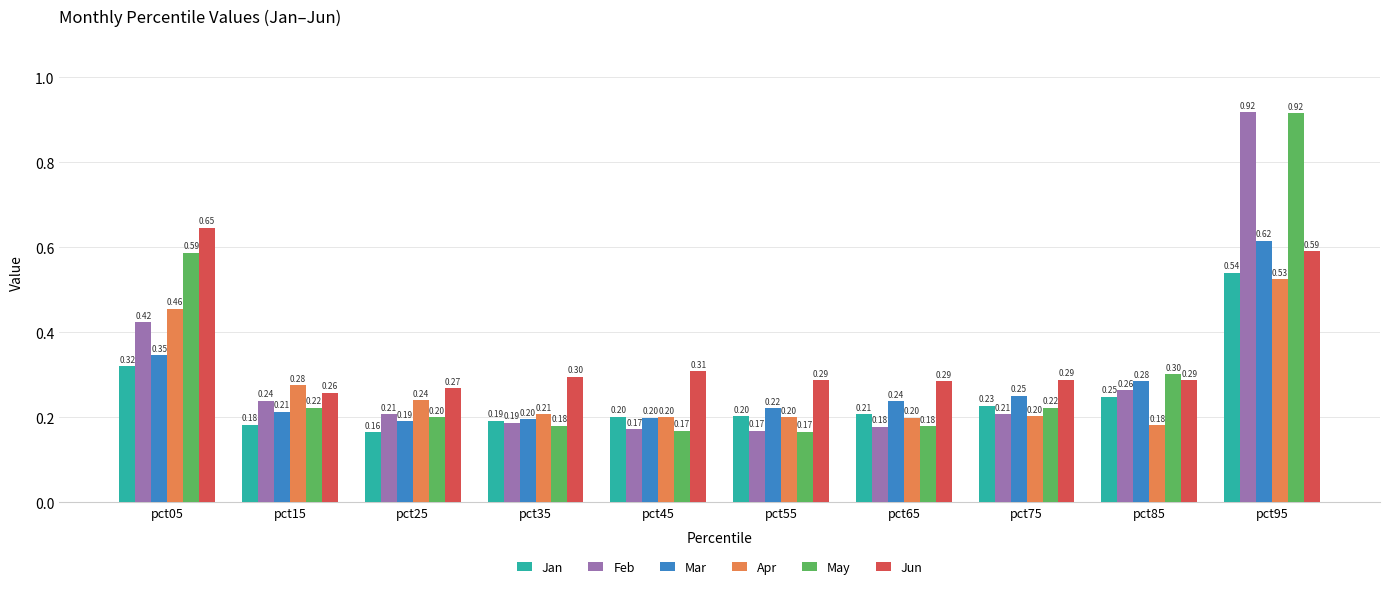

Which series changed the most between pct05 and pct35?

May